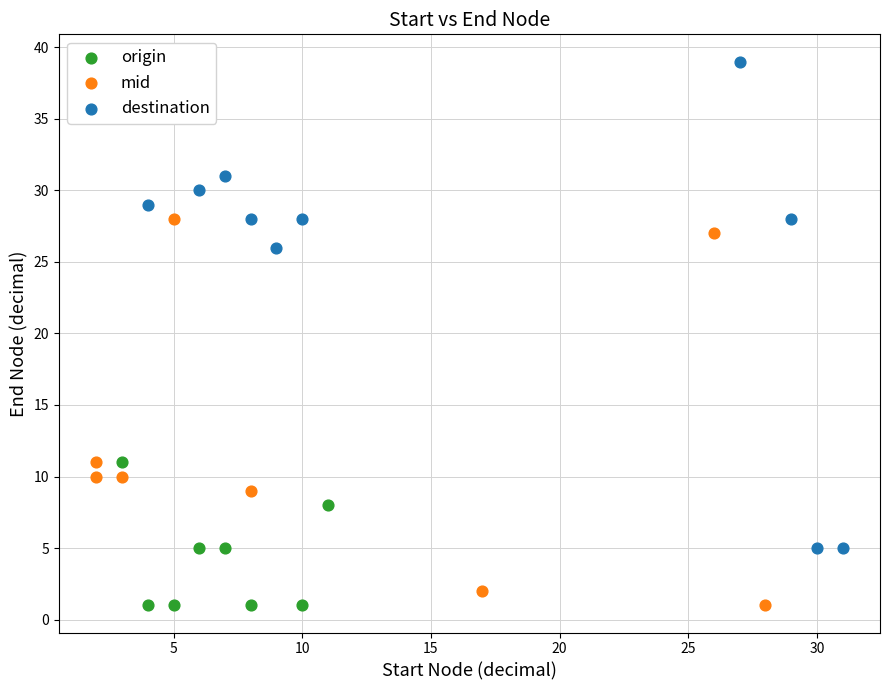

What are all the series names shown in the legend?

origin, mid, destination